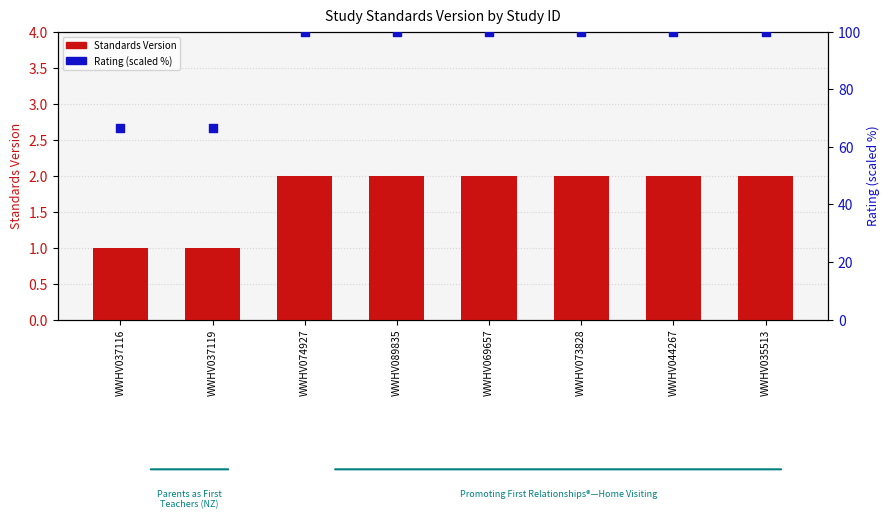

Which series contains the highest Y value?

Rating (scaled %)